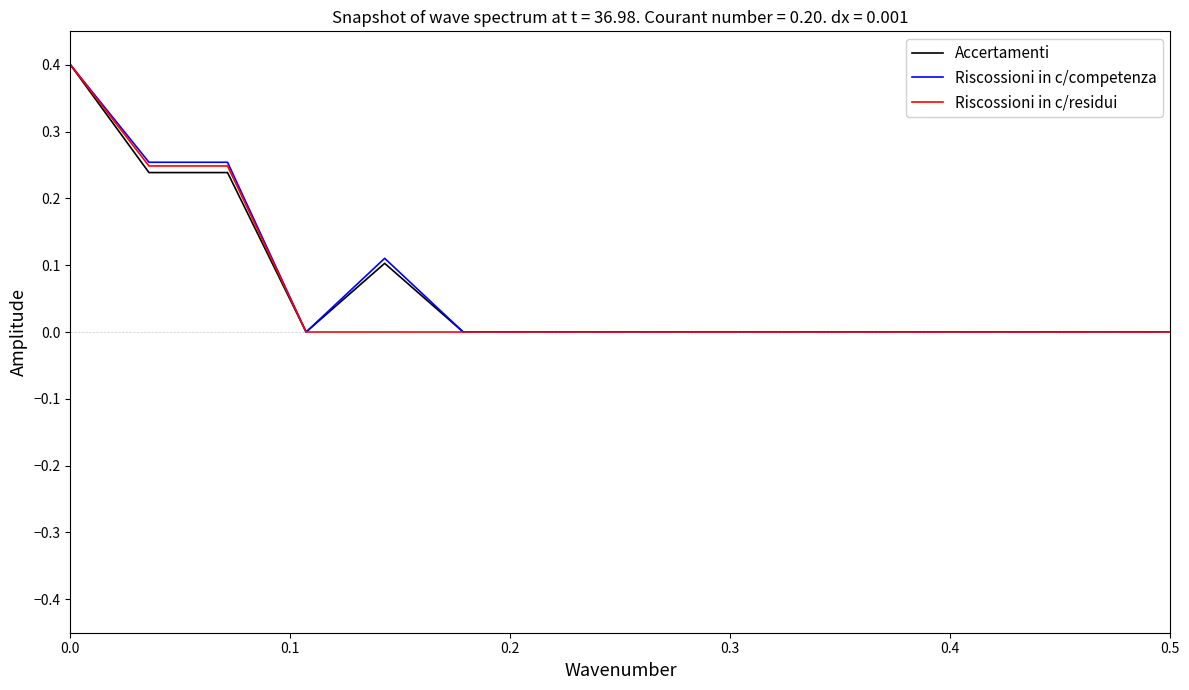

What is the maximum value shown in the chart?

0.4